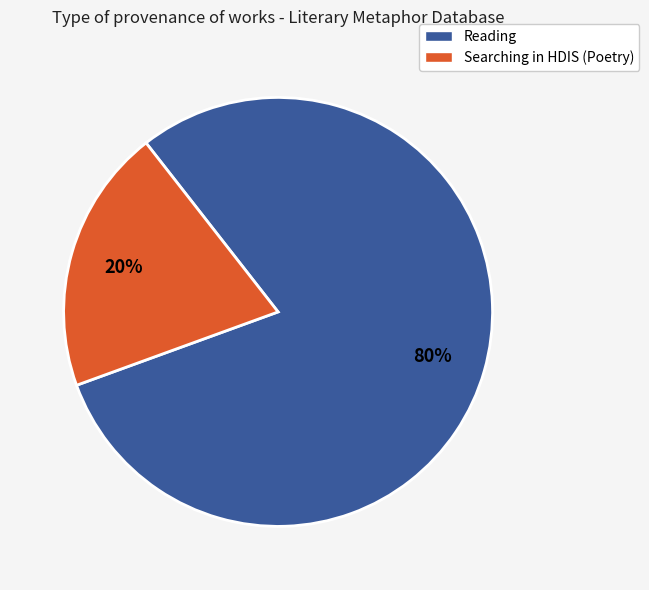

To the nearest percent, what is the difference between the largest and smallest slice percentages?

60%